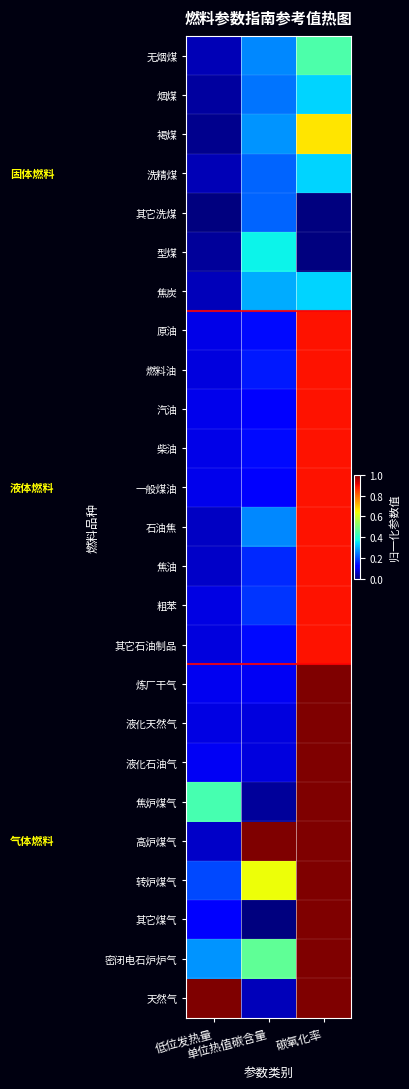

At which category does the chart reach its peak across all series?

碳氧化率